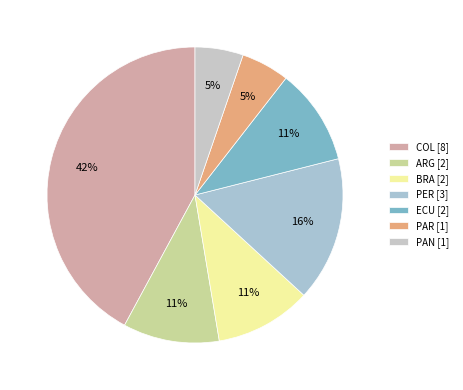

Approximately how many times larger is the value at ECU compared to ARG?

1.0